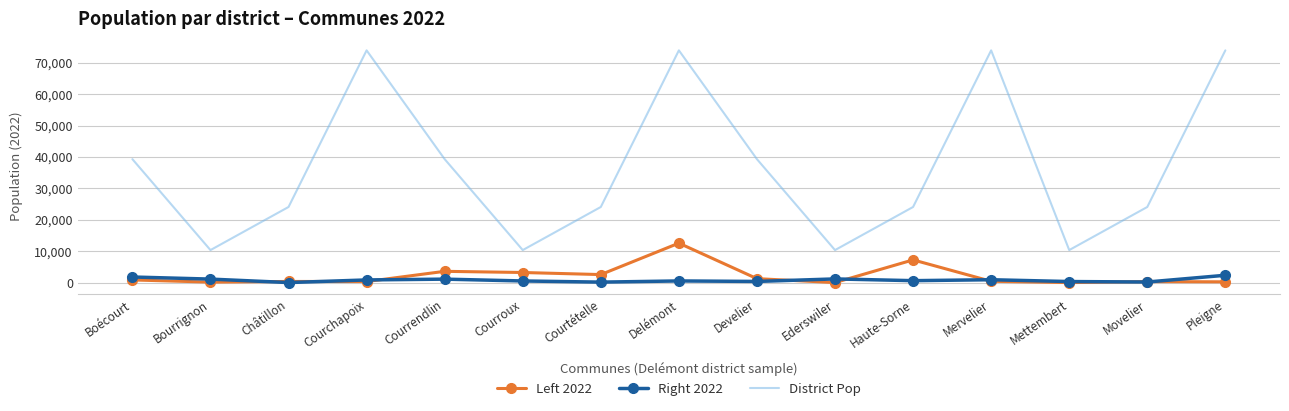

The value of District Pop at Mervelier is 73865. True or false?

True